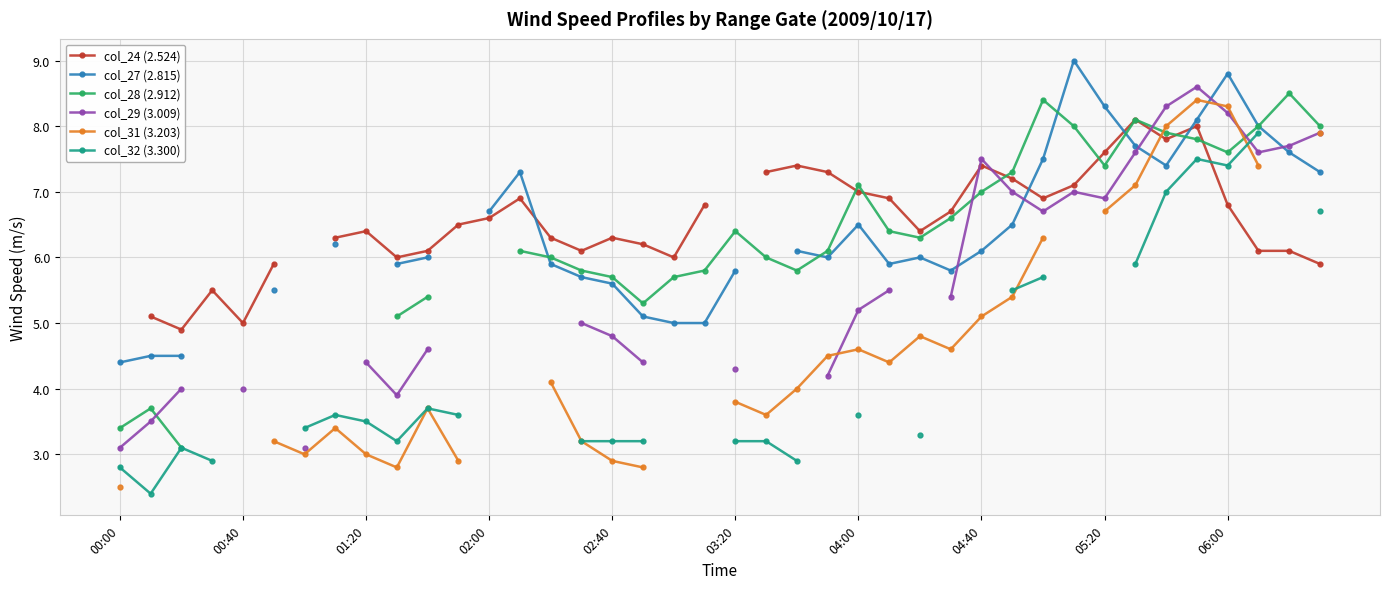

Is the value of col_28 (2.912) at 22 greater than the value of col_32 (3.300) at 16?

Yes